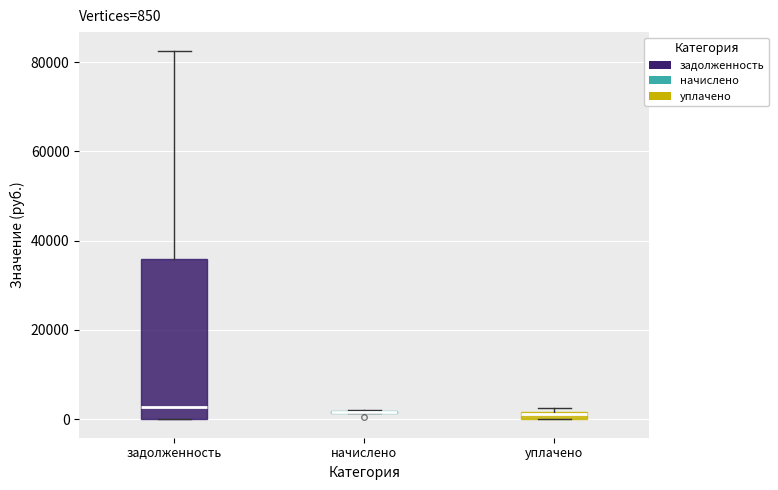

Which box is the tallest, from its lower edge to its upper edge?

задолженность